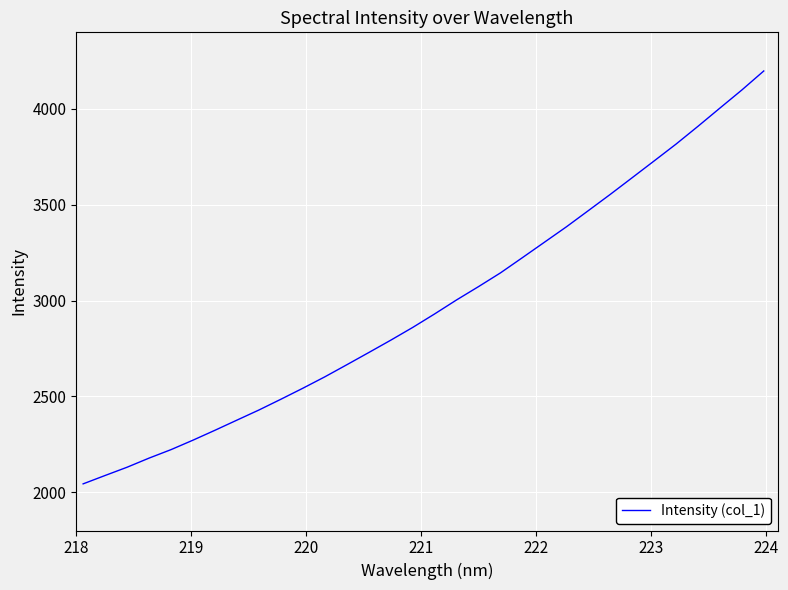

How many lines are shown in the chart?

1